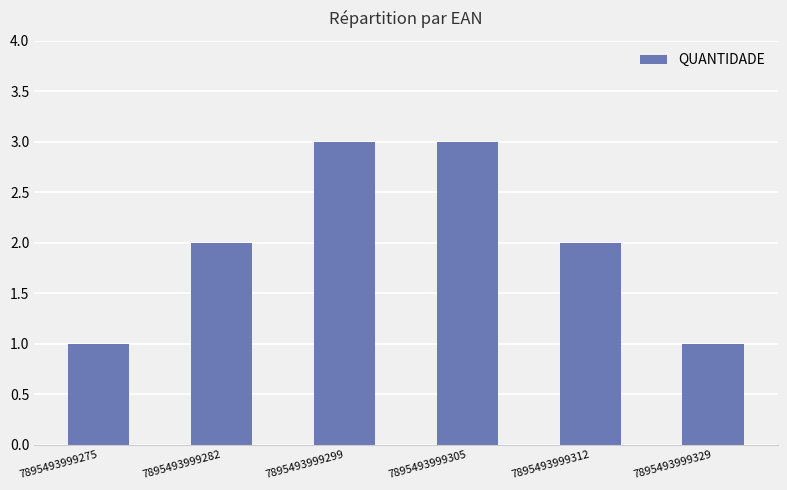

Which has a higher value, 7895493999312 or 7895493999299?

7895493999299